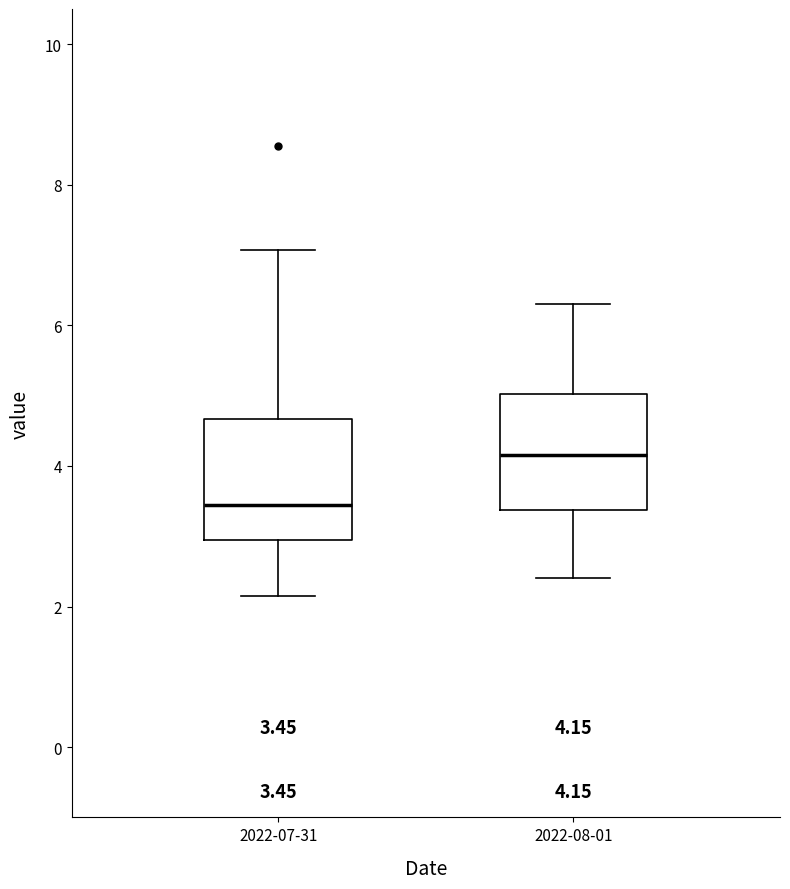

Which box's median line is the lowest?

2022-07-31